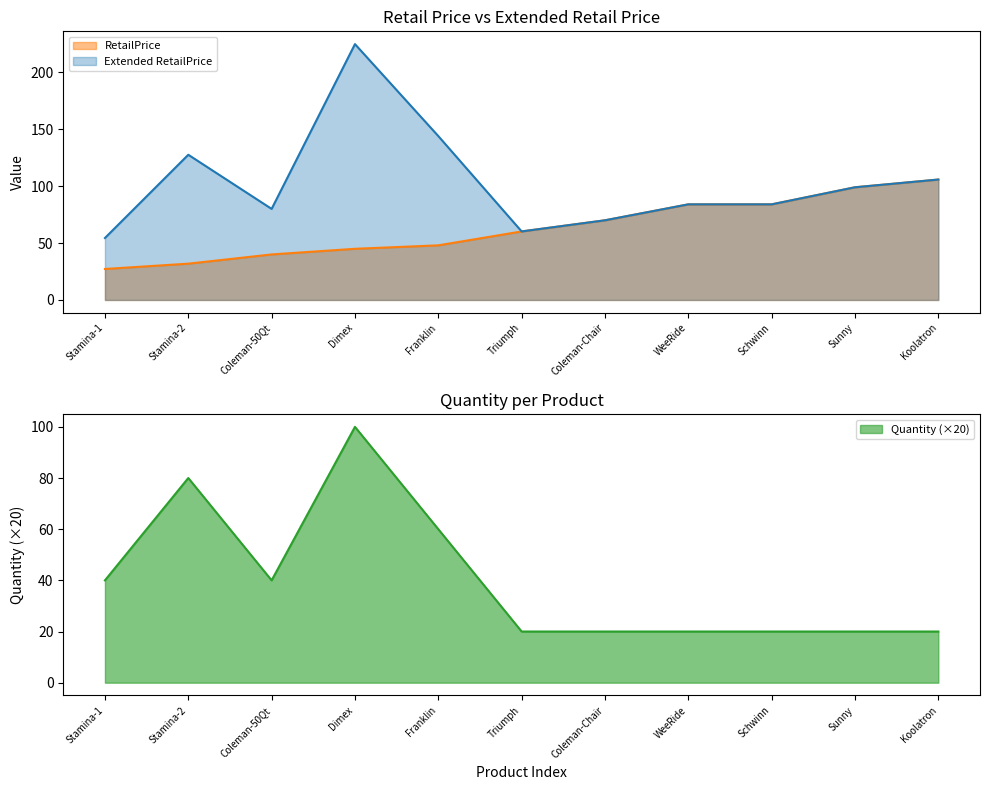

What is the total value across all series at Dimex?

369.7